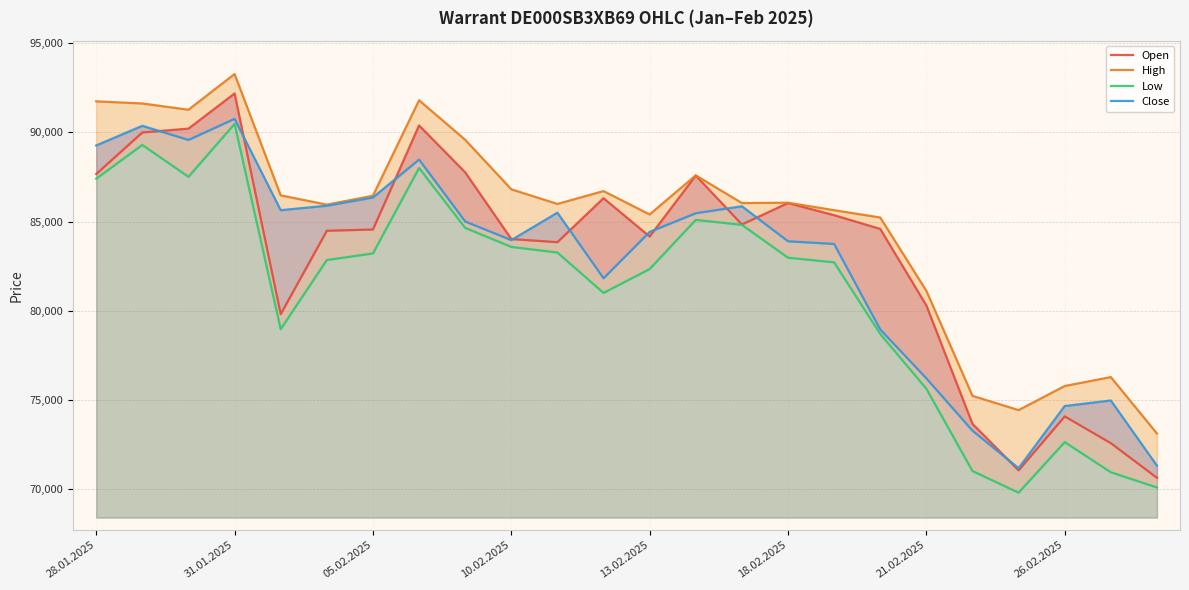

How many lines are shown in the chart?

4